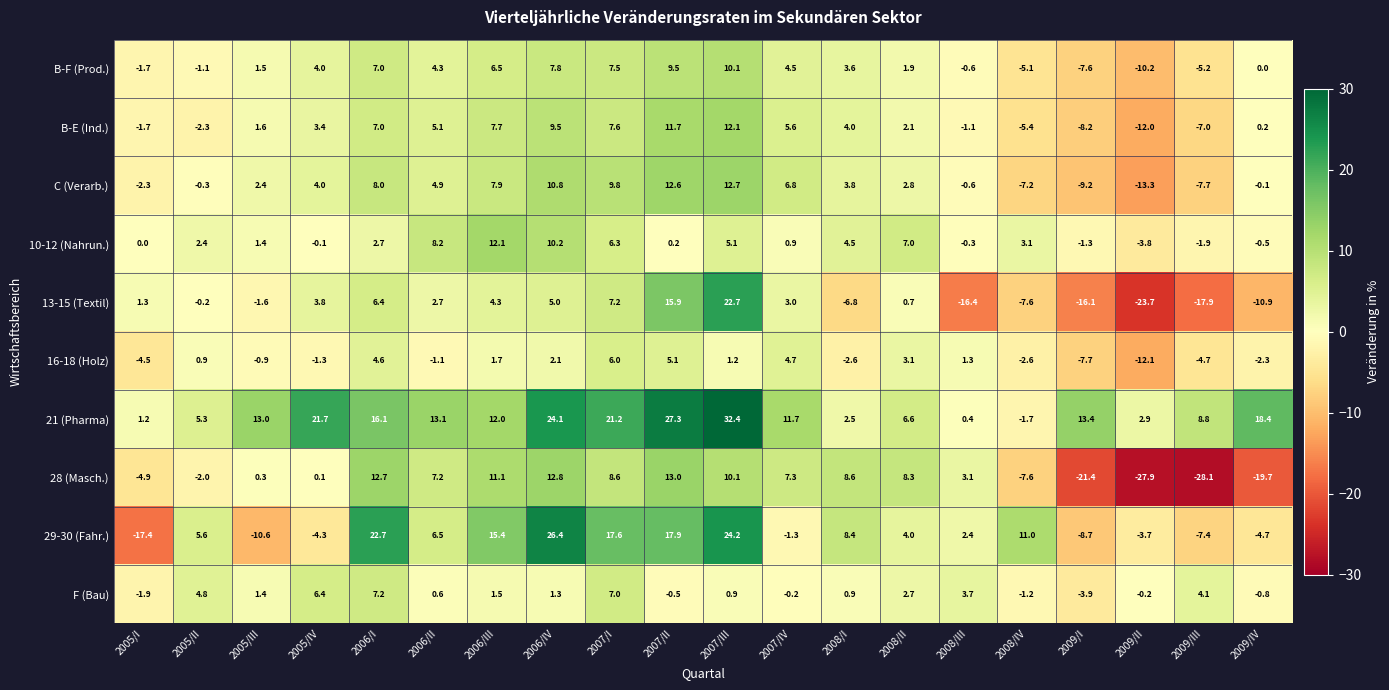

The 28 (Masch.) series shows -28.1 at 2009/III. True or false?

True